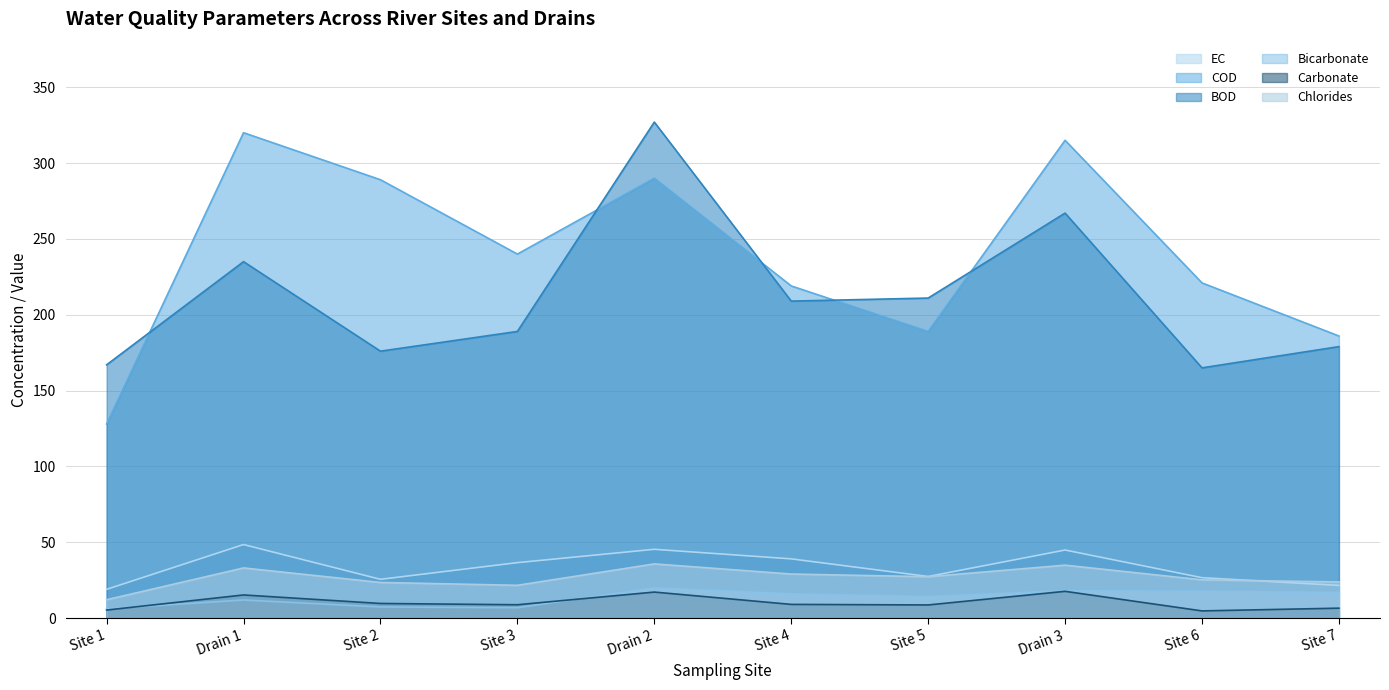

What is the value of the EC point at the 10th from the left?

21.6